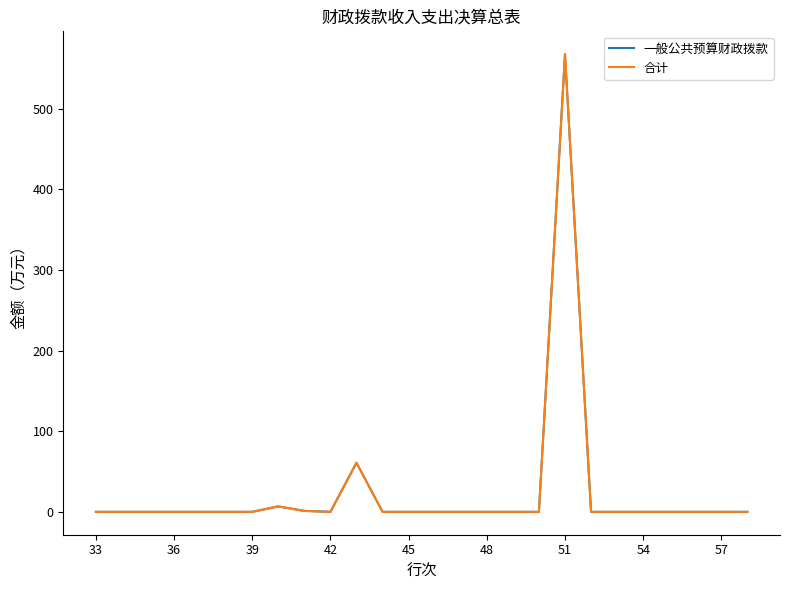

Reading left to right, extract all data points from this chart.

一般公共预算财政拨款: 0.0	0.0	0.0	0.0	0.0	0.0	0.0	6.8	1.1	0.0	60.8	0.0	0.0	0.0	0.0	0.0	0.0	0.0	567.3	0.0	0.0	0.0	0.0	0.0	0.0	0.0
合计: 0.0	0.0	0.0	0.0	0.0	0.0	0.0	6.8	1.1	0.0	60.8	0.0	0.0	0.0	0.0	0.0	0.0	0.0	567.3	0.0	0.0	0.0	0.0	0.0	0.0	0.0